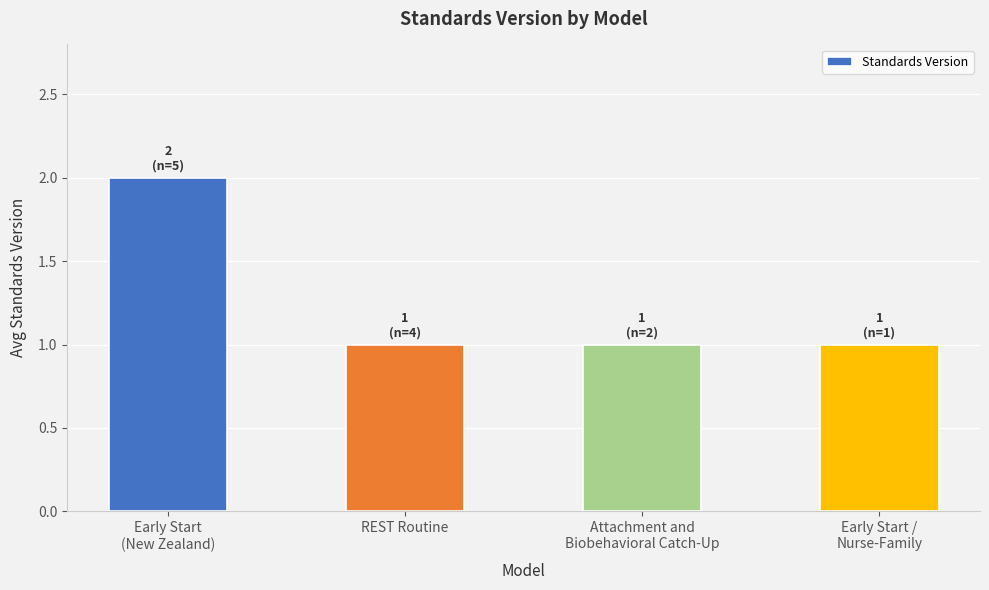

Reading right to left, transcribe all the data shown in this chart.

Early Start /
Nurse-Family=1	Attachment and
Biobehavioral Catch-Up=1	REST Routine=1	Early Start
(New Zealand)=2